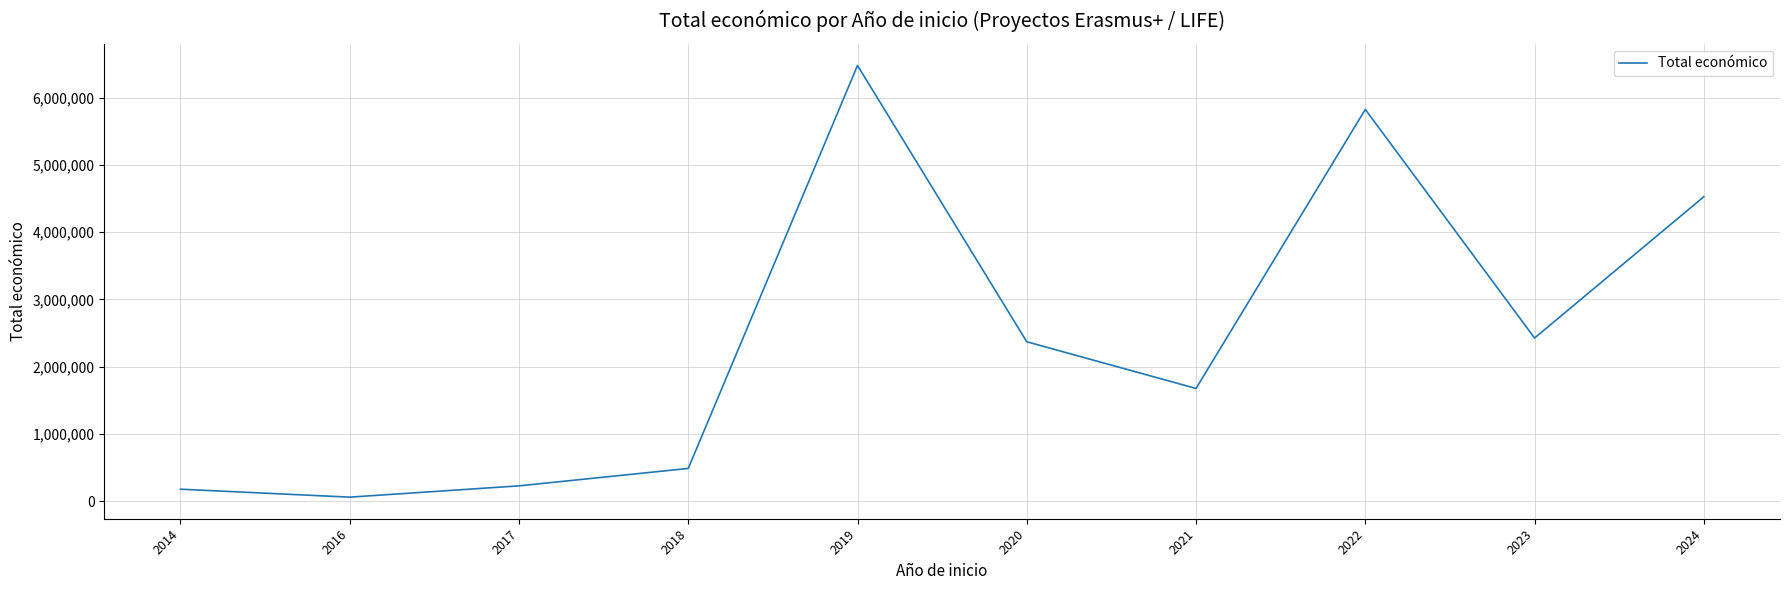

What is the change in value from 2014 to 2021?

+1499102